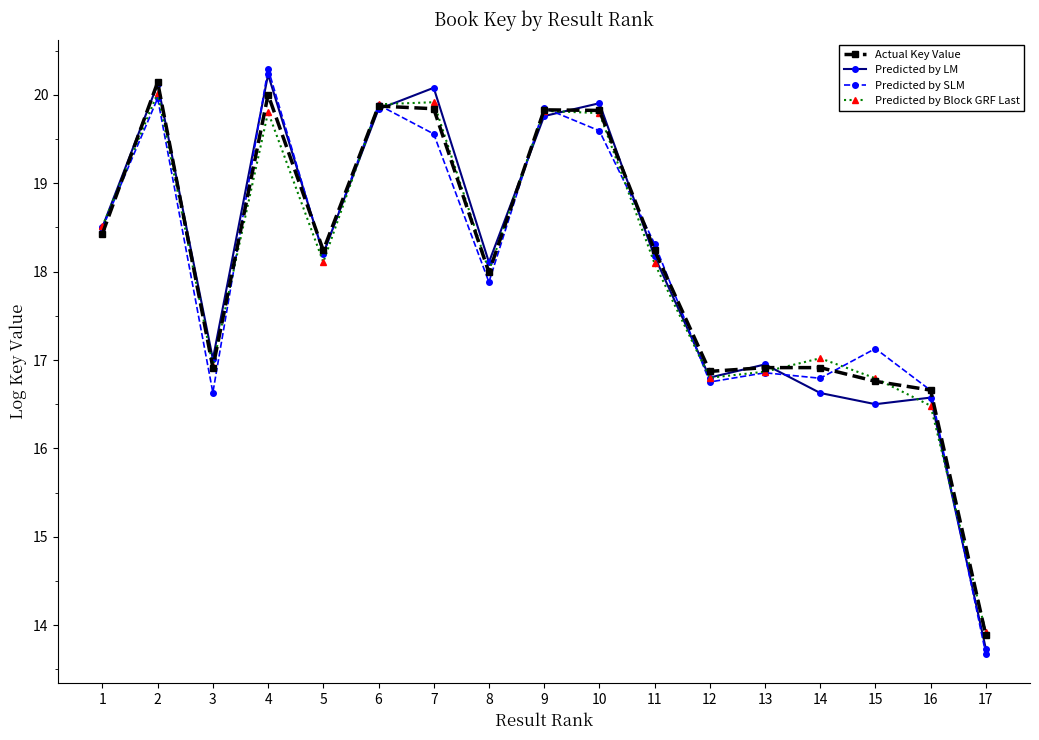

What is the sum of the Predicted by LM values at 10 and 12?

36.7